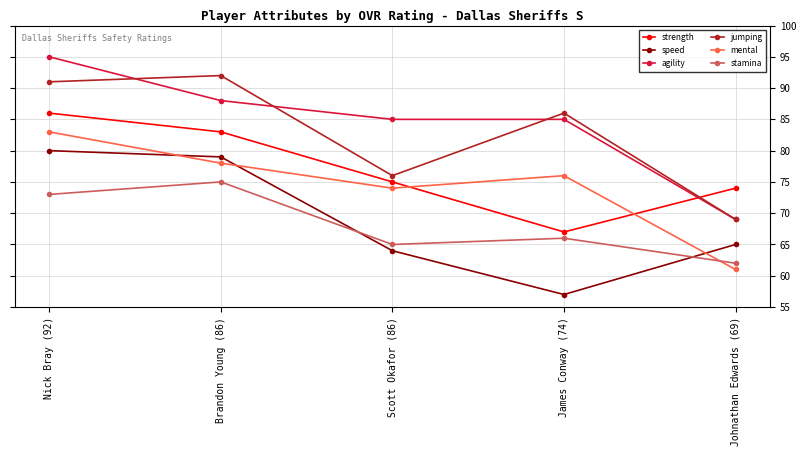

True or false: mental has a value of 76 at James Conway (74).

True